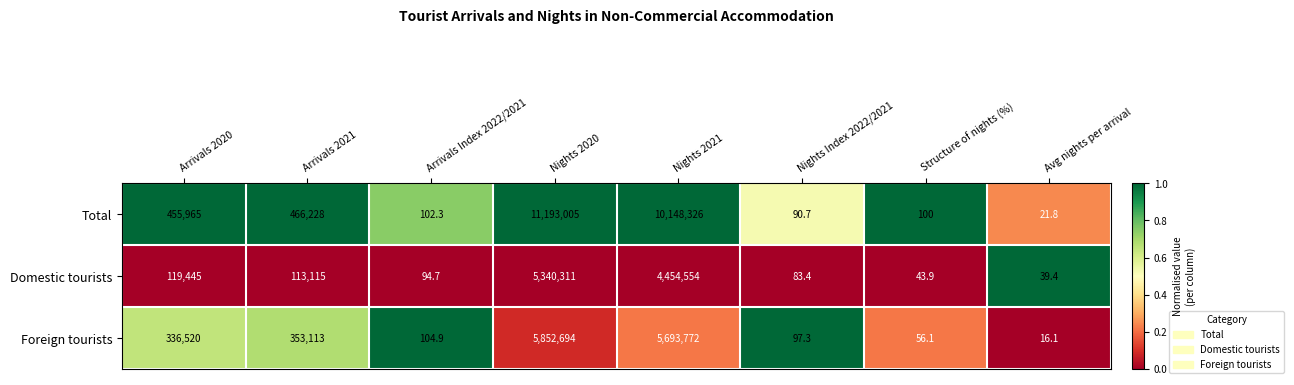

Reading left to right, extract all data points from this chart.

Total: 455965.0	466228.0	102.3	11193005.0	10148326.0	90.7	100.0	21.8
Domestic tourists: 119445.0	113115.0	94.7	5340311.0	4454554.0	83.4	43.9	39.4
Foreign tourists: 336520.0	353113.0	104.9	5852694.0	5693772.0	97.3	56.1	16.1